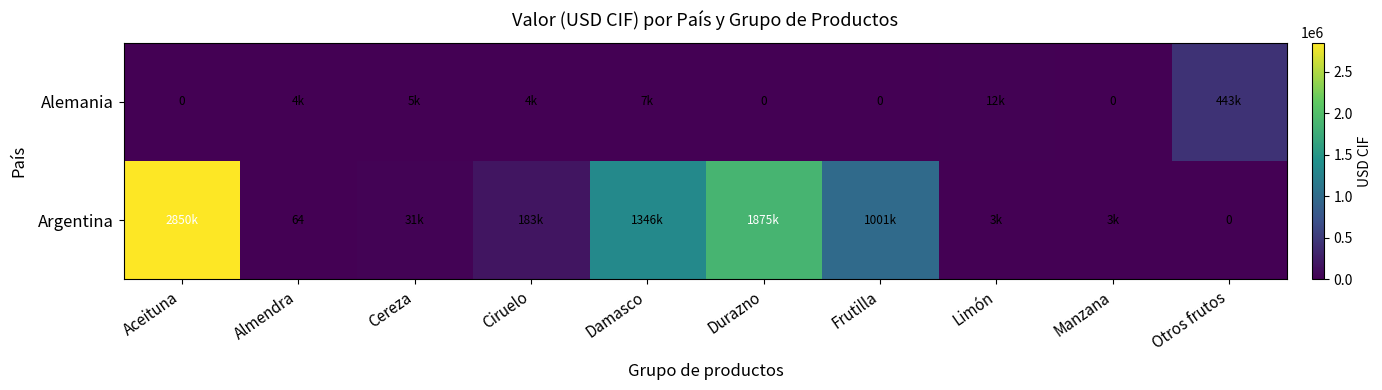

List the series in order of their peak value, lowest first.

Alemania, Argentina